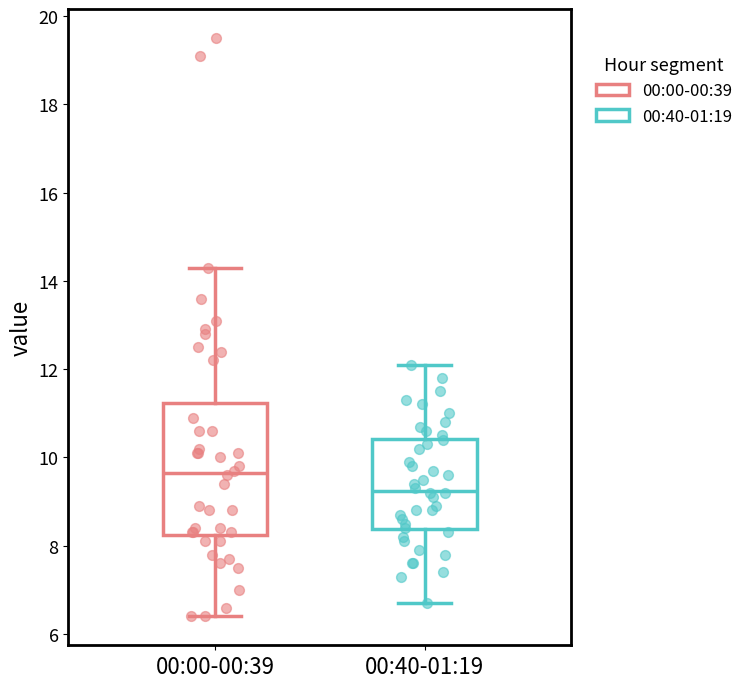

Reading left to right, transcribe this box plot: for each box, give where its median line is, the range the box spans, and where its two whiskers end, as read against the y-axis. The values are not printed on the chart, so give them approximately, as read against the axis.

00:00-00:39: median 9.6, box 8.2 to 11.2, whiskers 6.4 to 14.4
00:40-01:19: median 9.2, box 8.4 to 10.4, whiskers 6.8 to 12.2